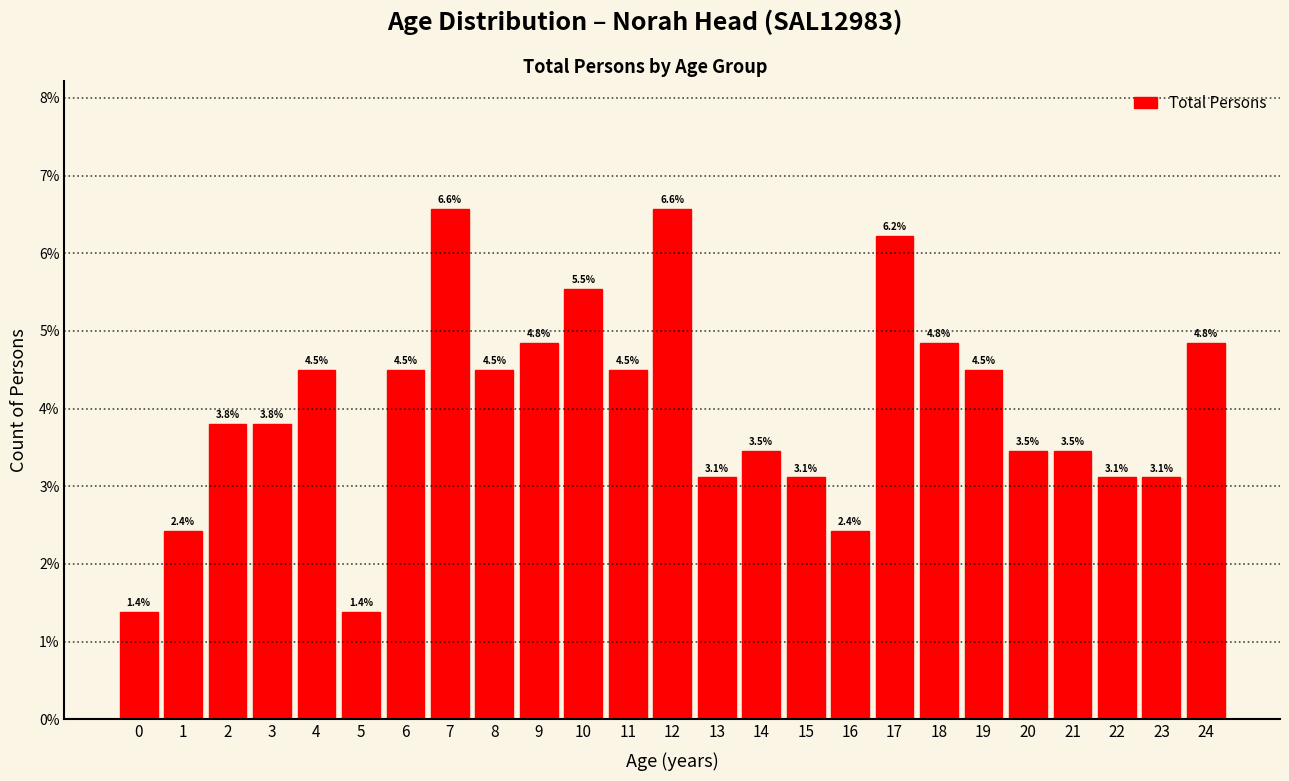

Reading right to left, transcribe all the data shown in this chart.

24=4.8	23=3.1	22=3.1	21=3.5	20=3.5	19=4.5	18=4.8	17=6.2	16=2.4	15=3.1	14=3.5	13=3.1	12=6.6	11=4.5	10=5.5	9=4.8	8=4.5	7=6.6	6=4.5	5=1.4	4=4.5	3=3.8	2=3.8	1=2.4	0=1.4